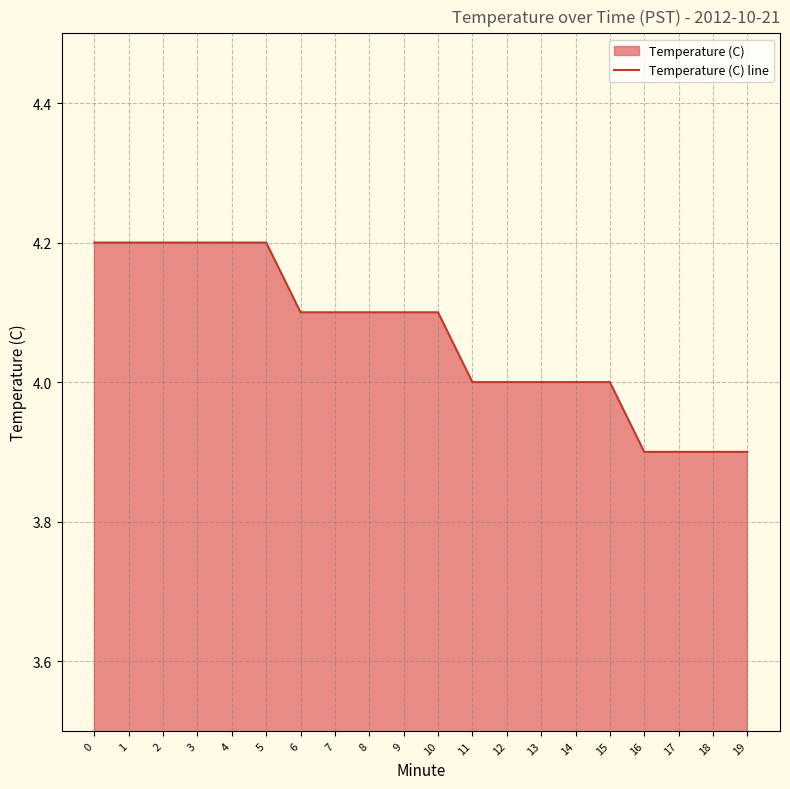

What is the ratio of the value at 2 to the value at 0?

1.0